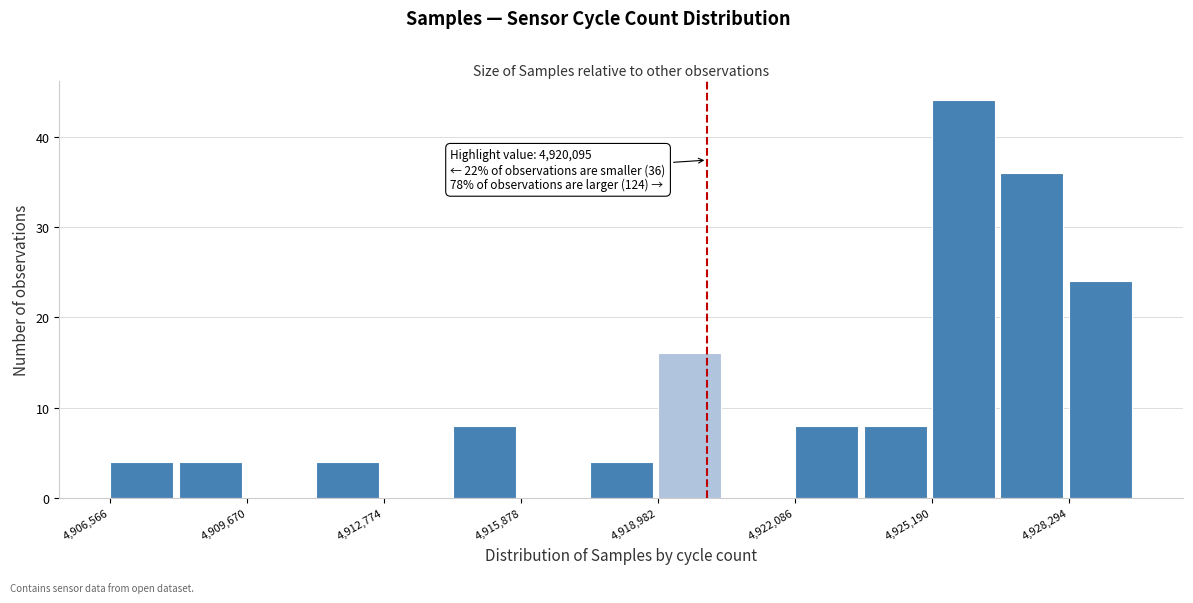

Read against the x-axis, roughly where is the centre of the tallest bar?

4926000